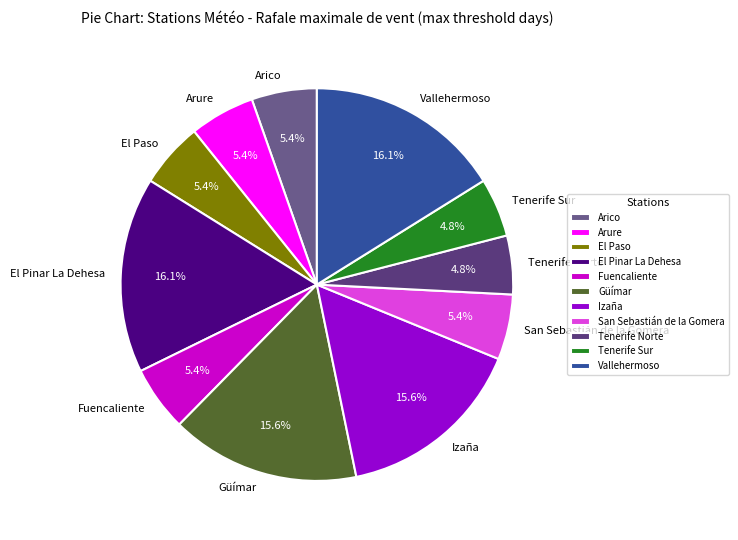

Is it true that Vallehermoso is 16% of the pie?

True